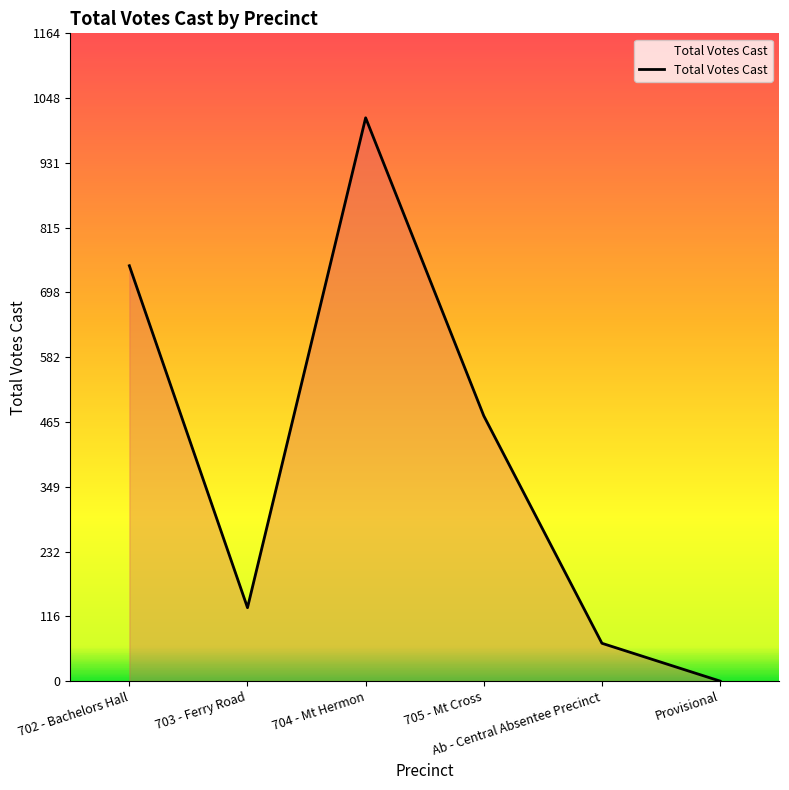

Where is the first local maximum?

704 - Mt Hermon